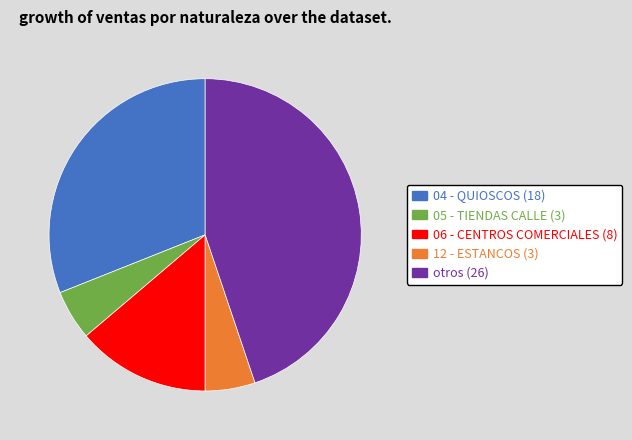

Does any single category account for the majority?

No